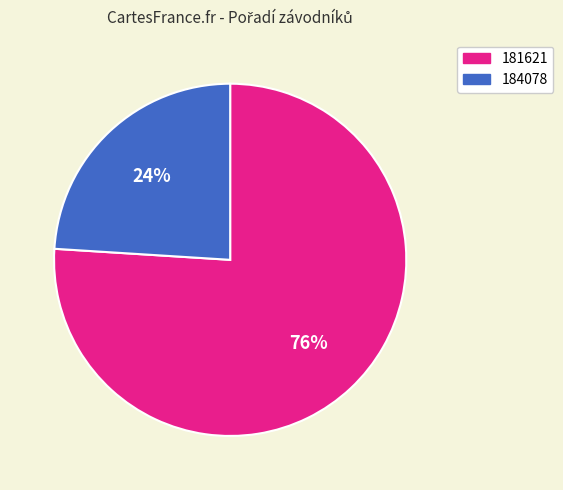

Does 181621 account for over 50% of the chart?

Yes